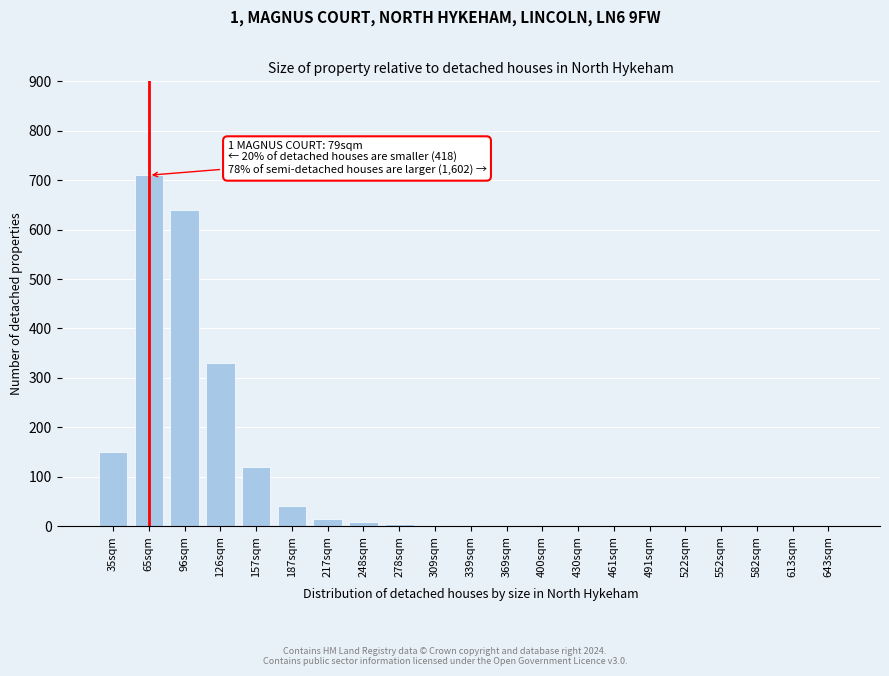

At which category does the chart reach its peak across all series?

65sqm